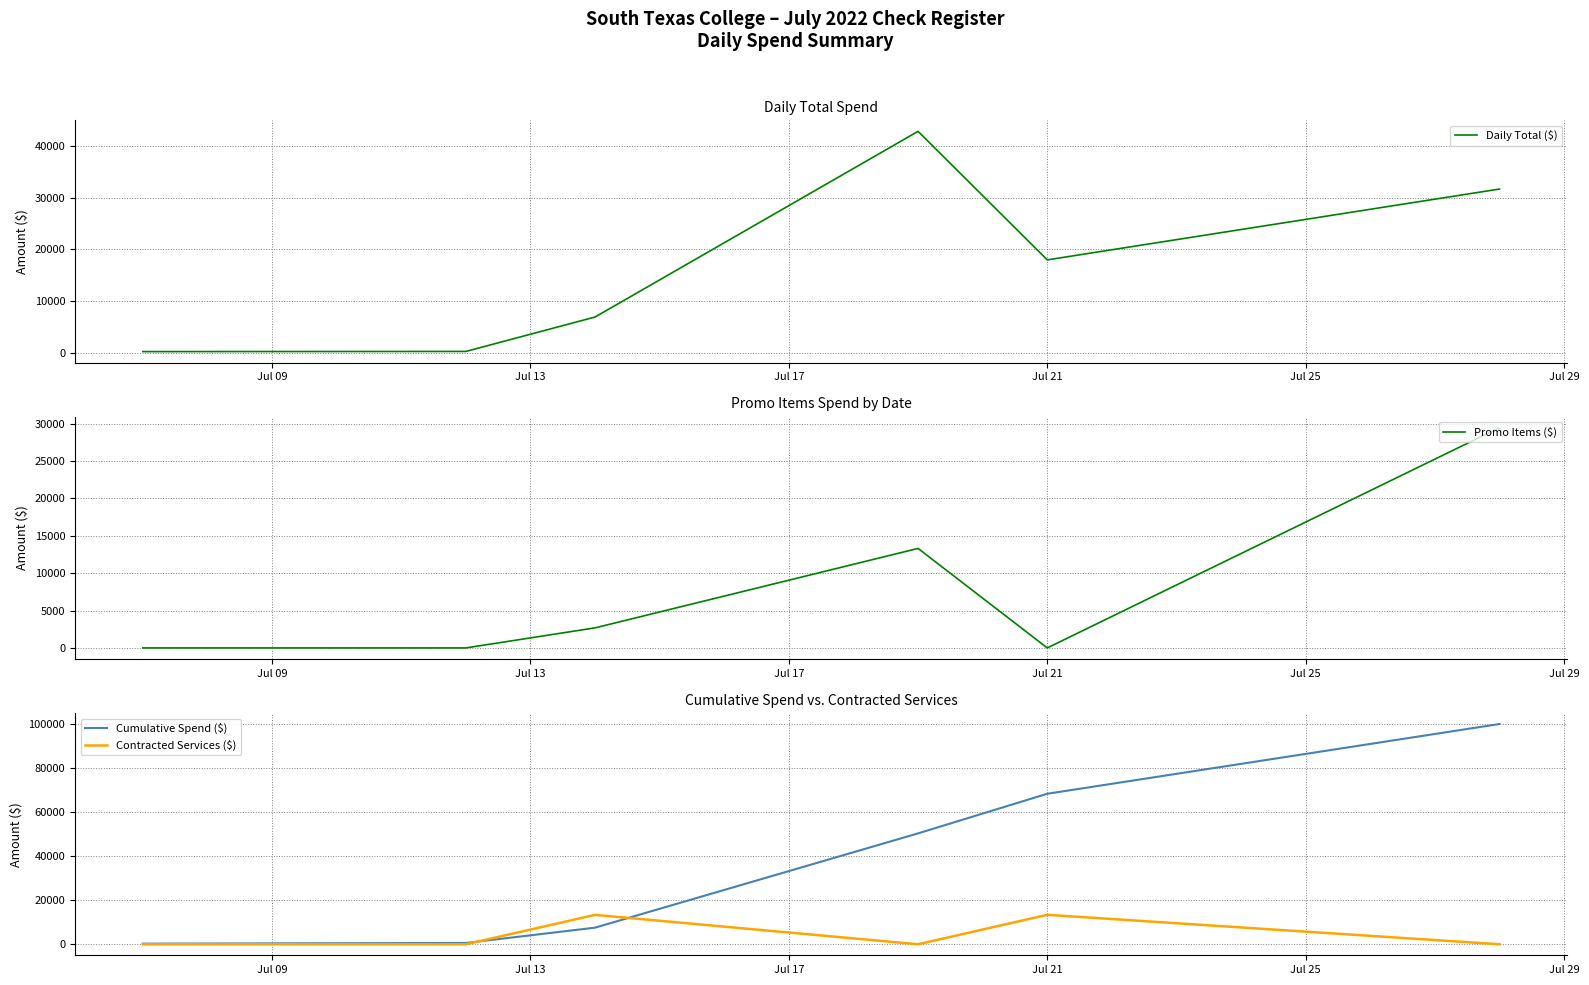

How many intersections are there between Contracted Services ($) and Daily Total ($)?

2